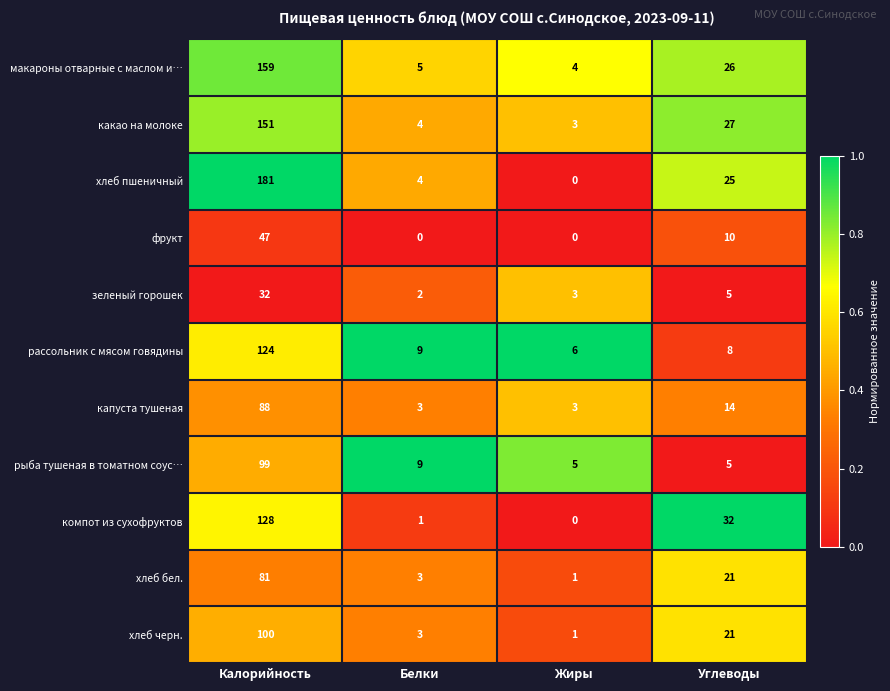

Which series has the largest range (max minus min)?

хлеб пшеничный